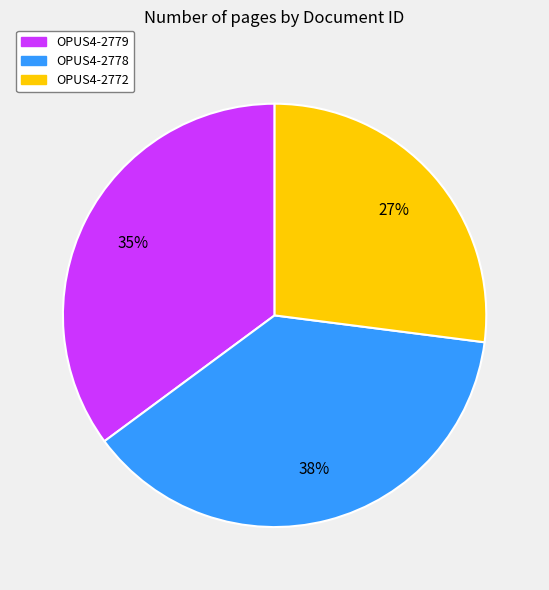

What is the largest slice in the pie chart?

OPUS4-2778